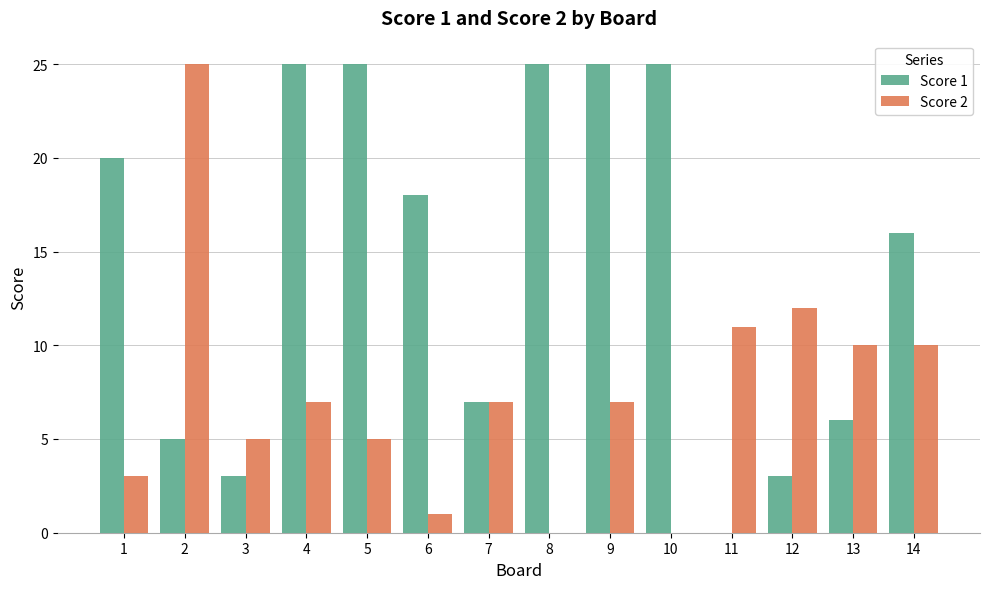

Is the value of Score 2 at 1 greater than the value of Score 1 at 11?

Yes